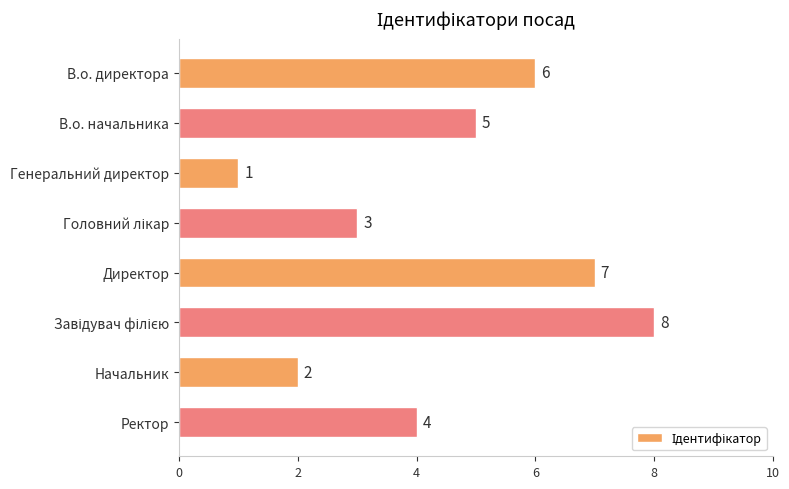

What position from the top is Начальник?

7